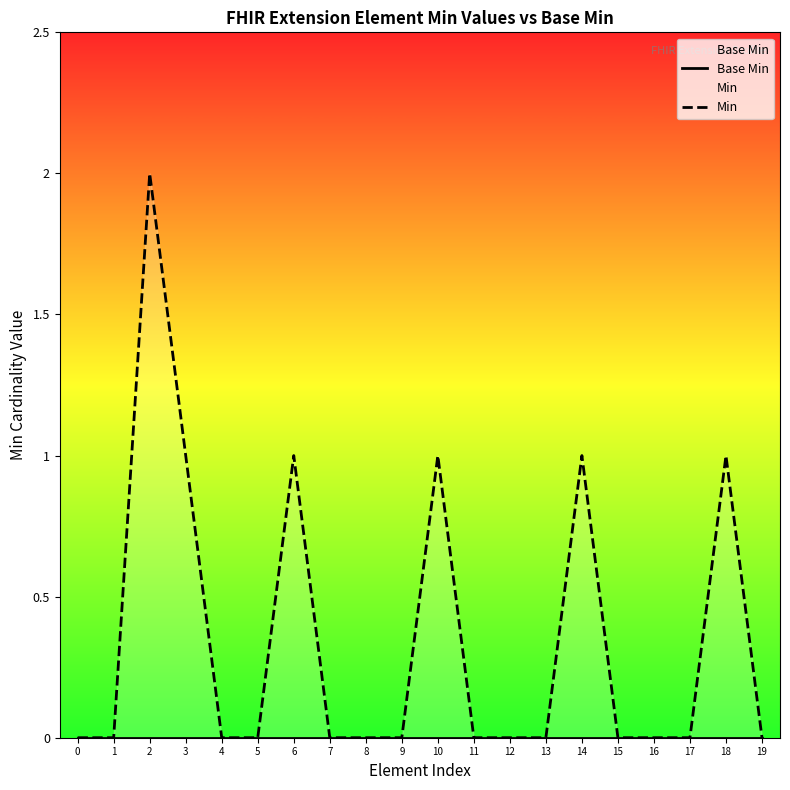

True or false: Base Min and Min cross at least once.

False